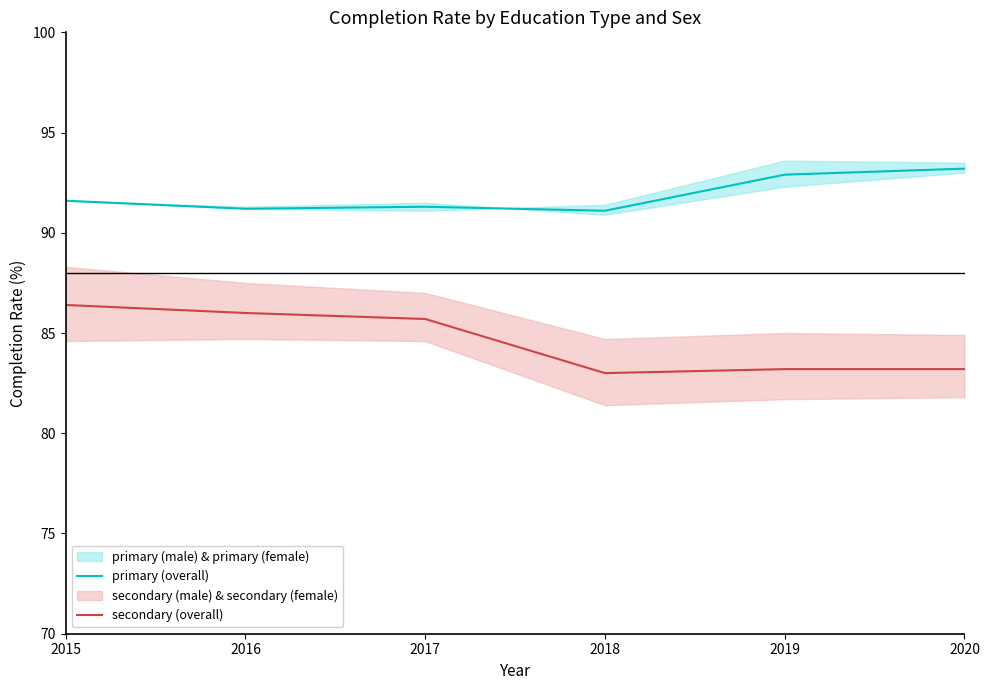

At which label does secondary (overall) reach its peak?

2015